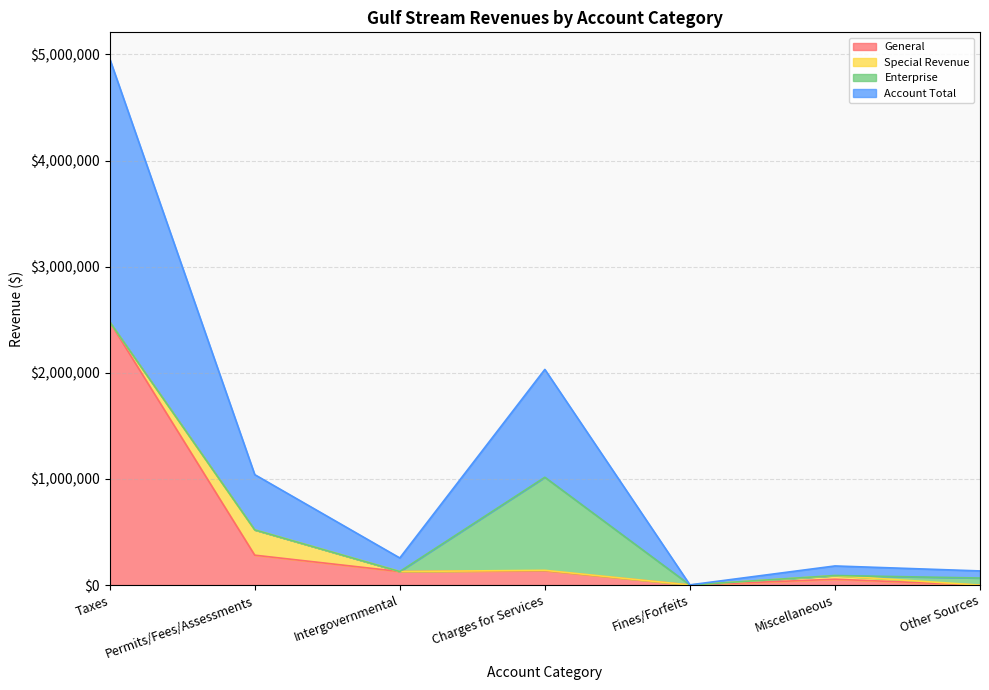

Which series has the largest total across all categories?

Account Total